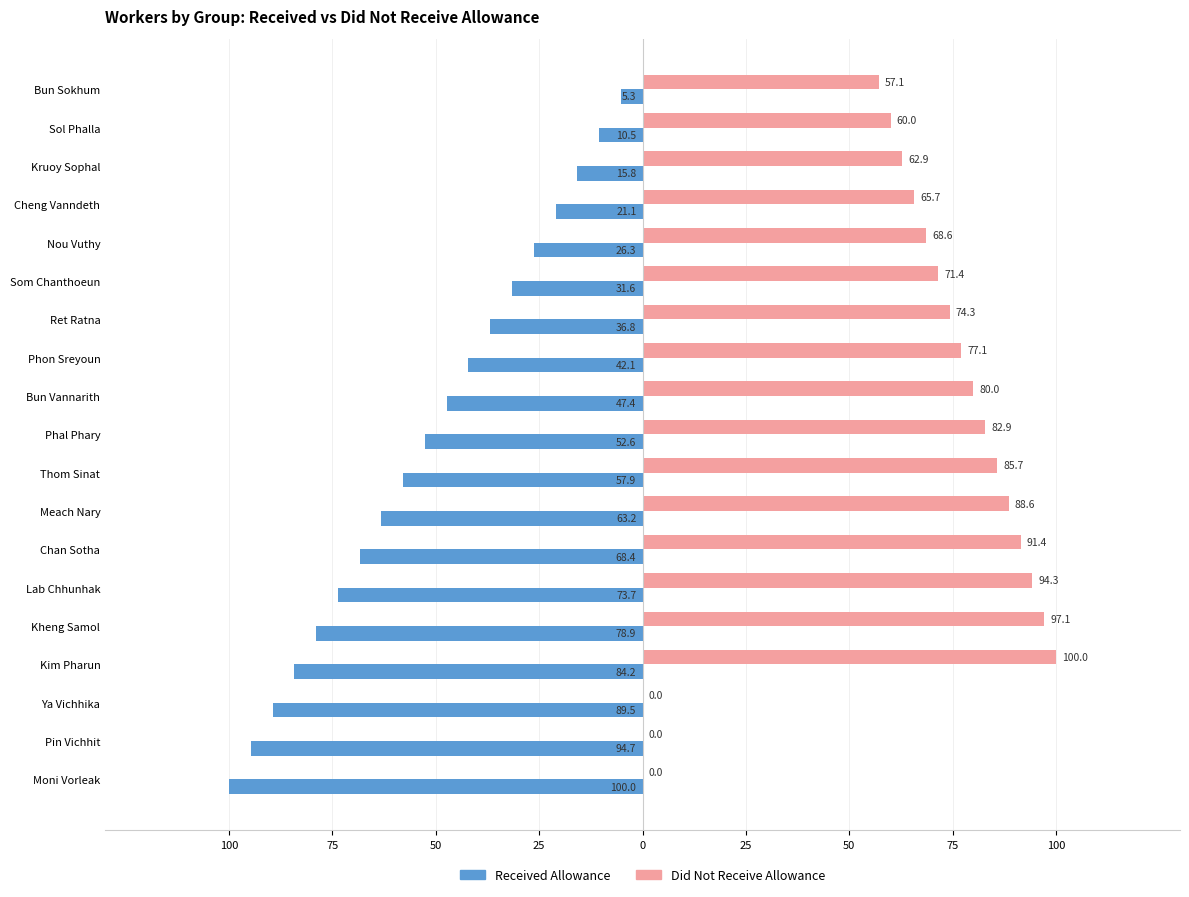

What is the maximum value for Did Not Receive Allowance?

100.0